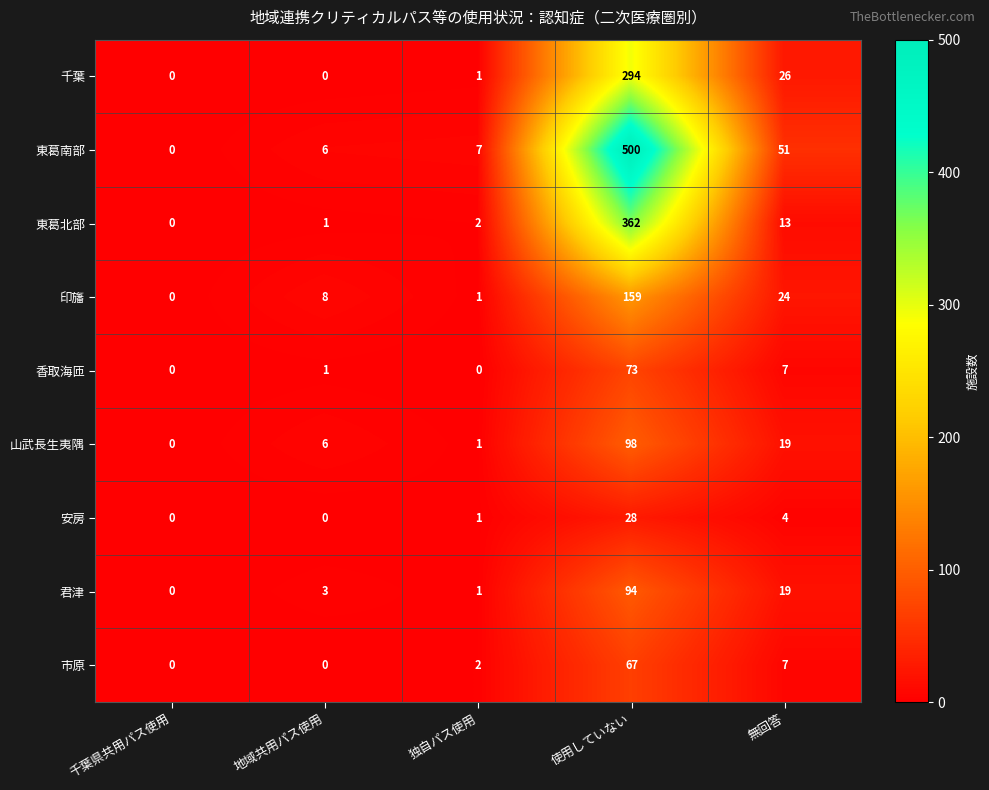

Is it true that 香取海匝 equals 73 at 使用していない?

True